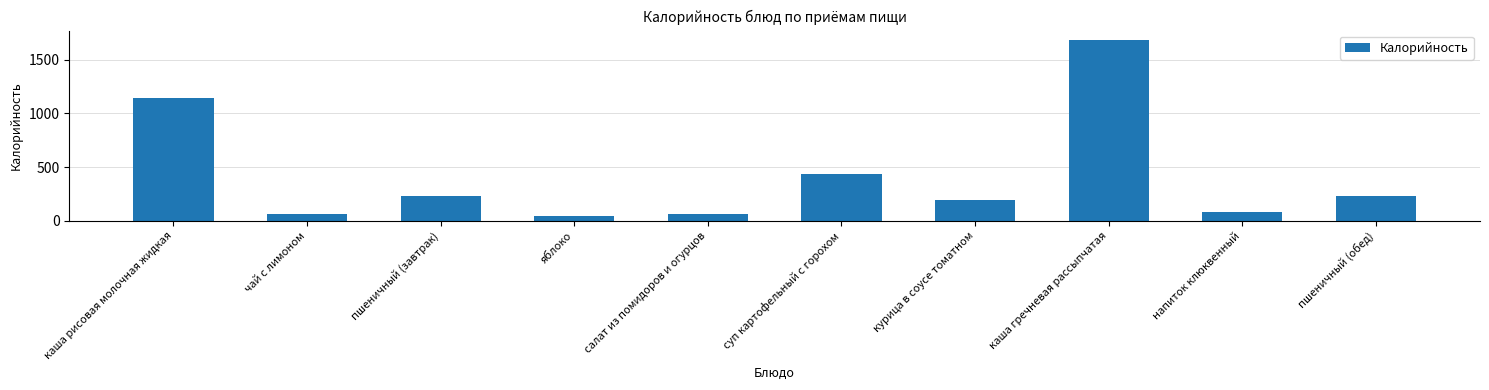

How many data points does each series have?

10